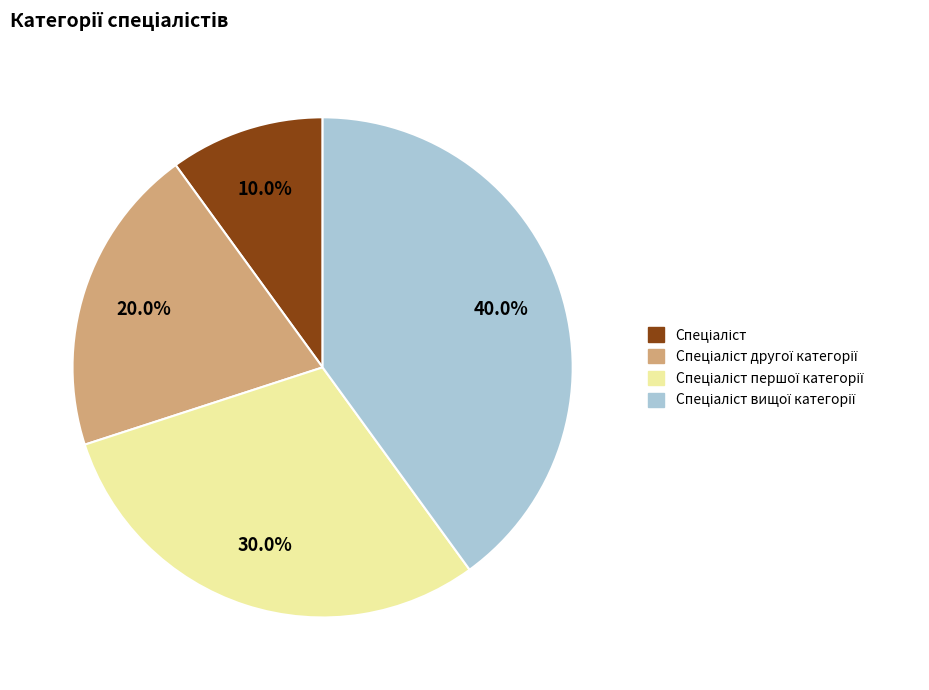

Does any single category account for the majority?

No